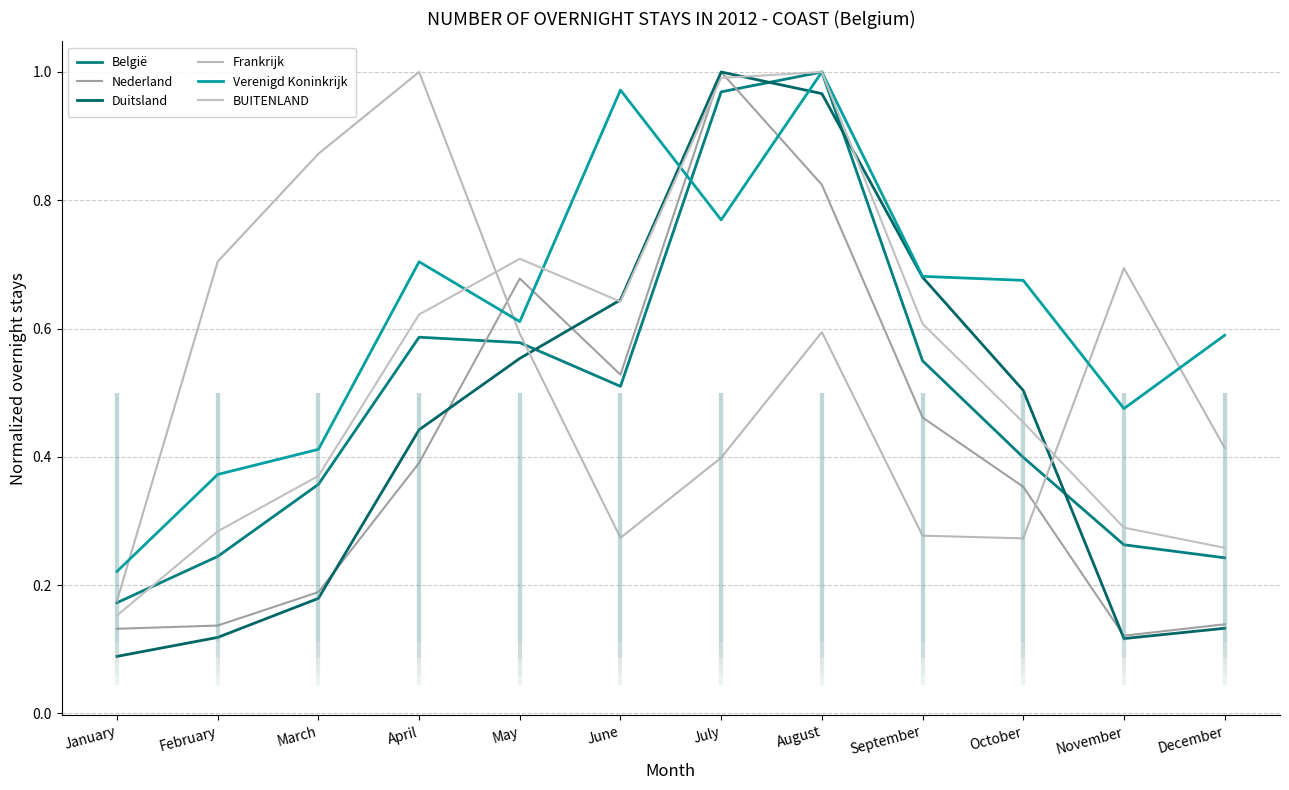

What is the difference between the highest and lowest values at February?

0.6